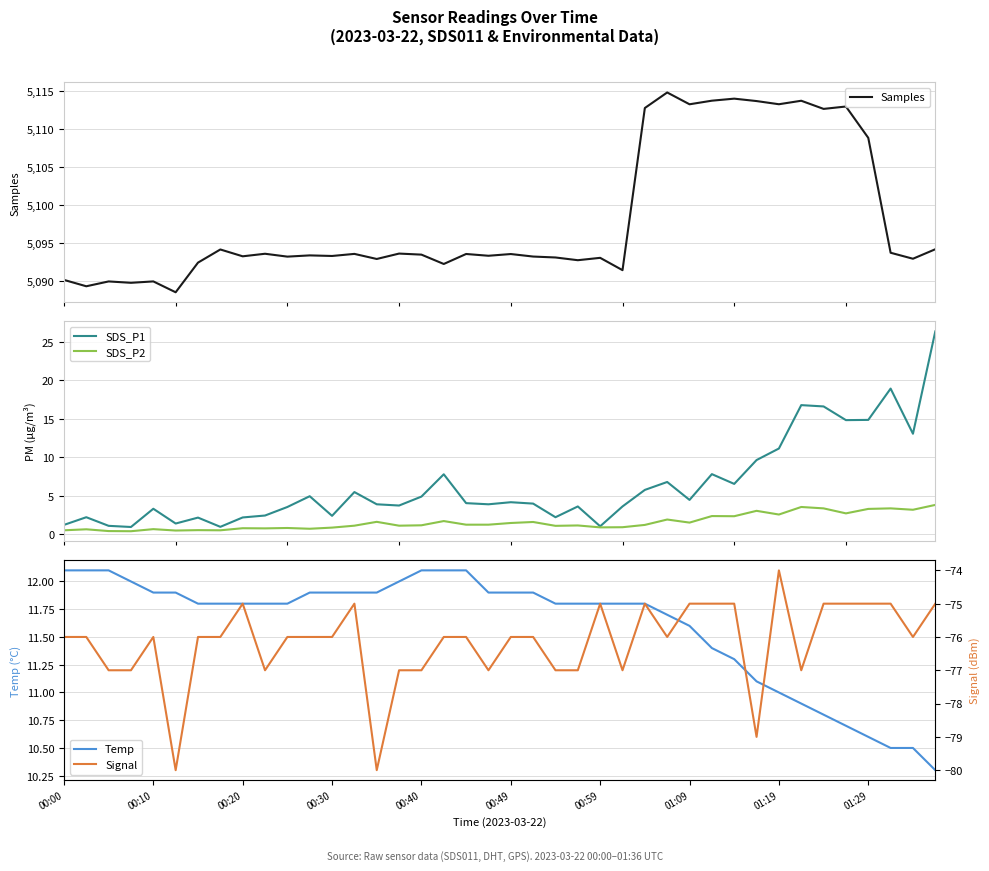

What is the highest value of the SDS_P2 series?

3.8